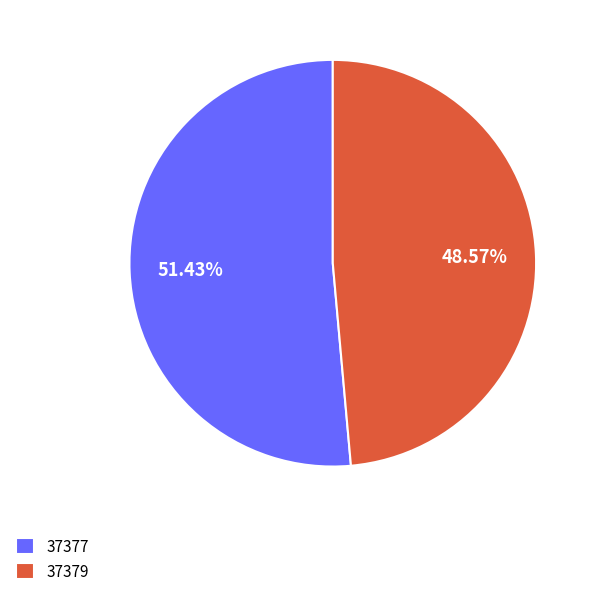

How many slices are in this pie chart?

2